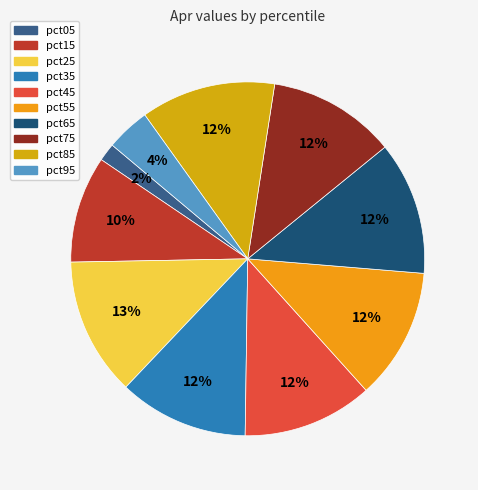

How many segments does this pie chart have?

10